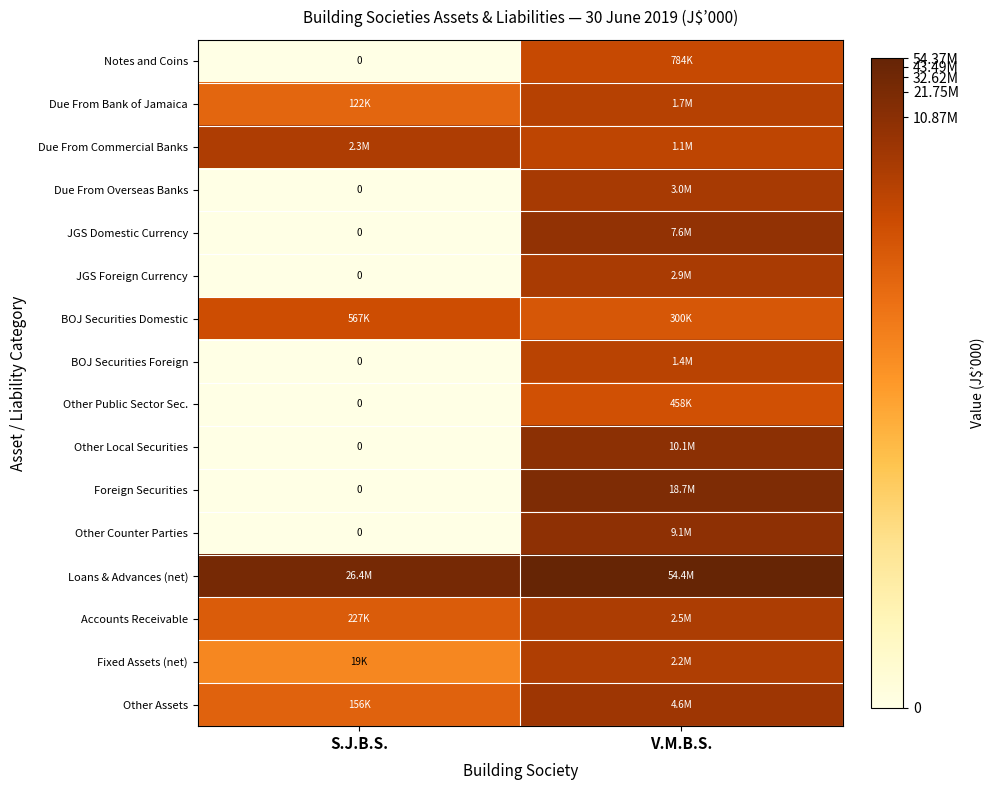

At which category is the sum across all series the highest?

V.M.B.S.